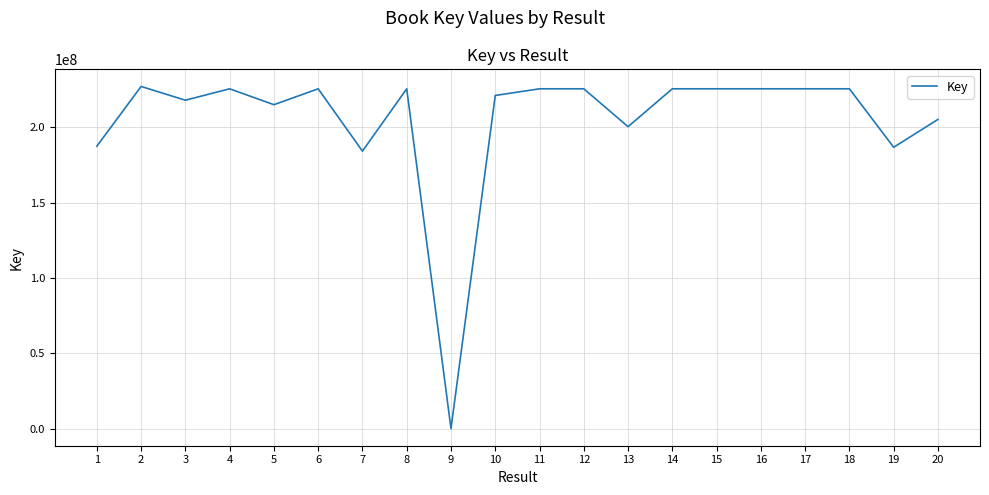

Where is the first local minimum?

3